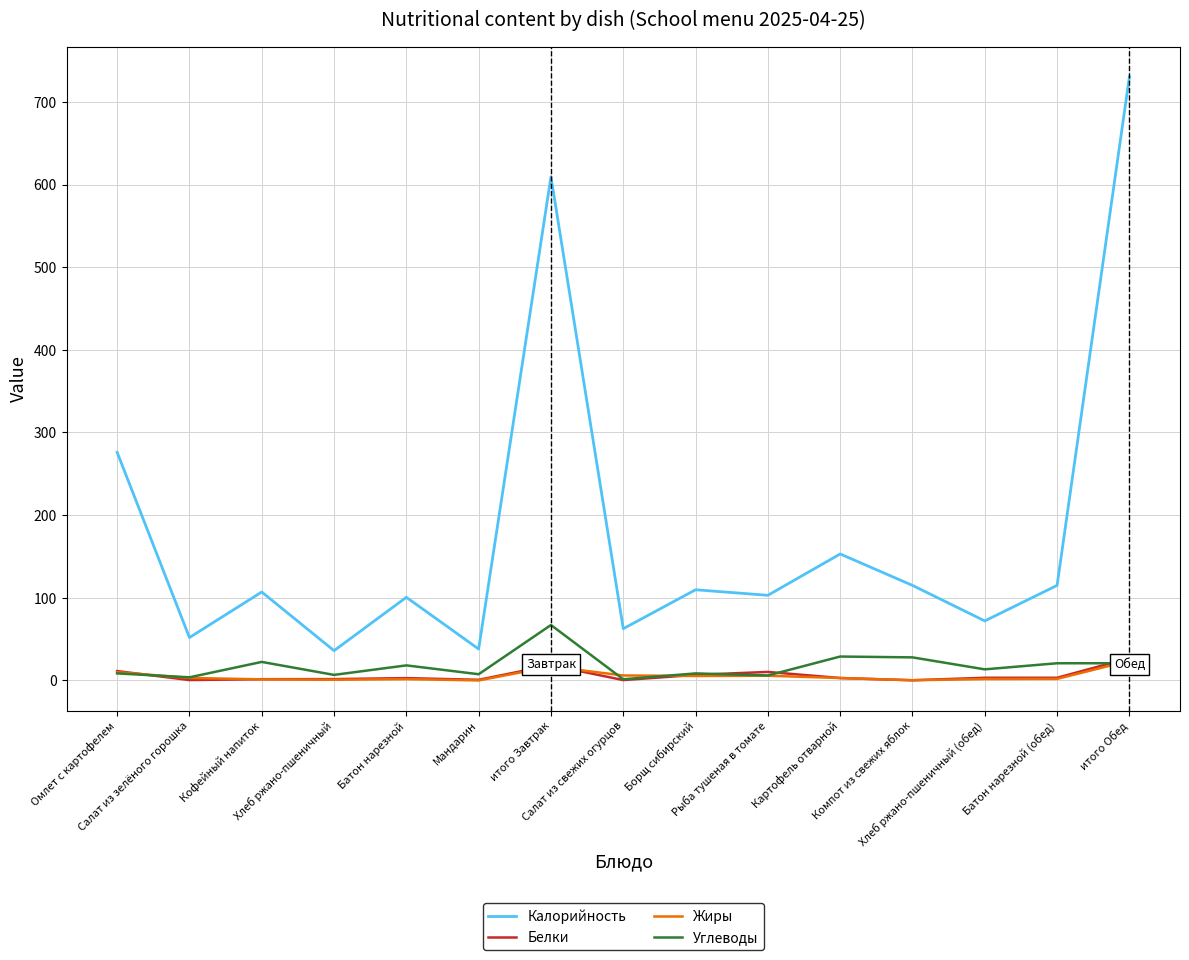

What is the greatest value displayed?

730.3